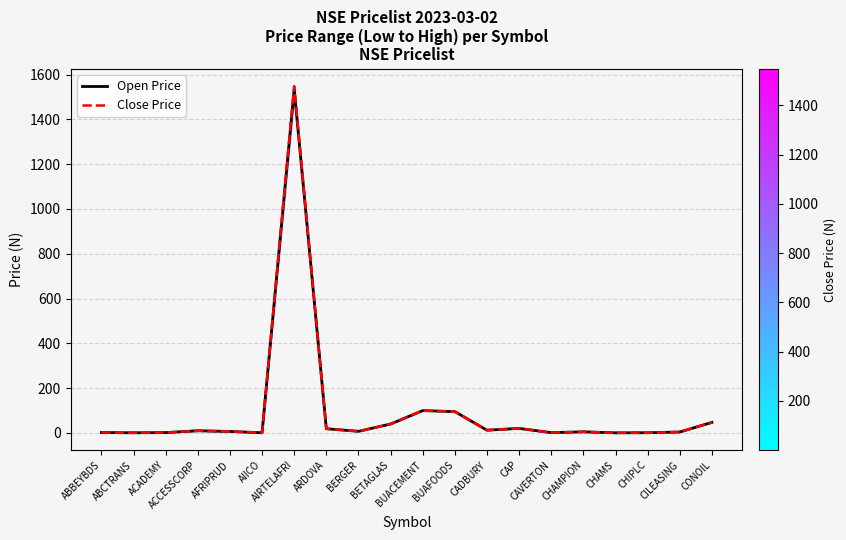

How many series are shown in this chart?

2